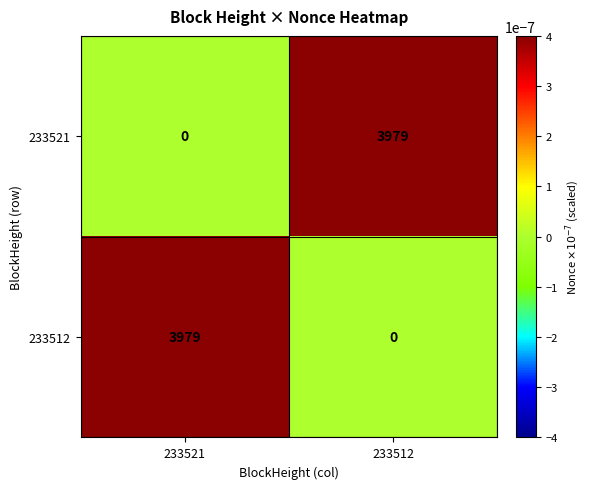

How many values in the 233512 series are below 3979?

1